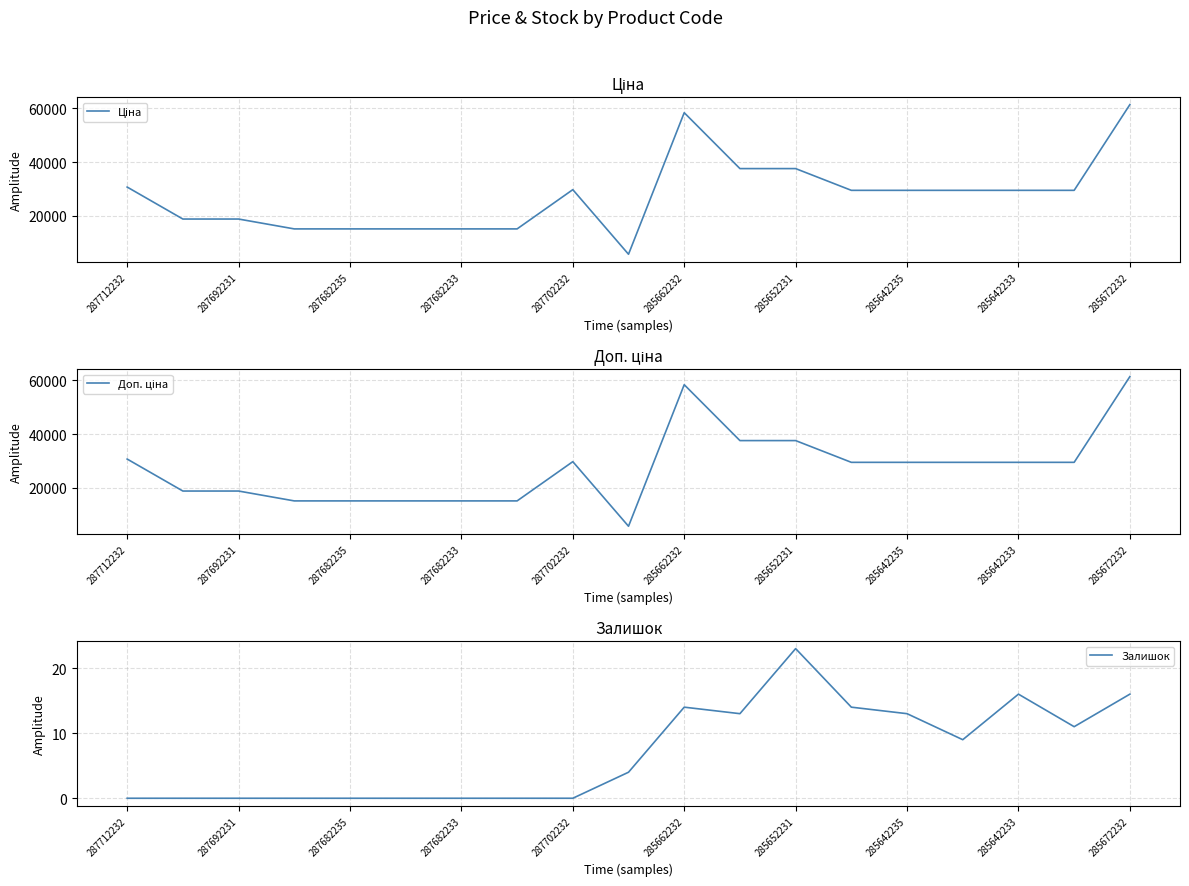

Which category has the lowest value across all series?

287712232